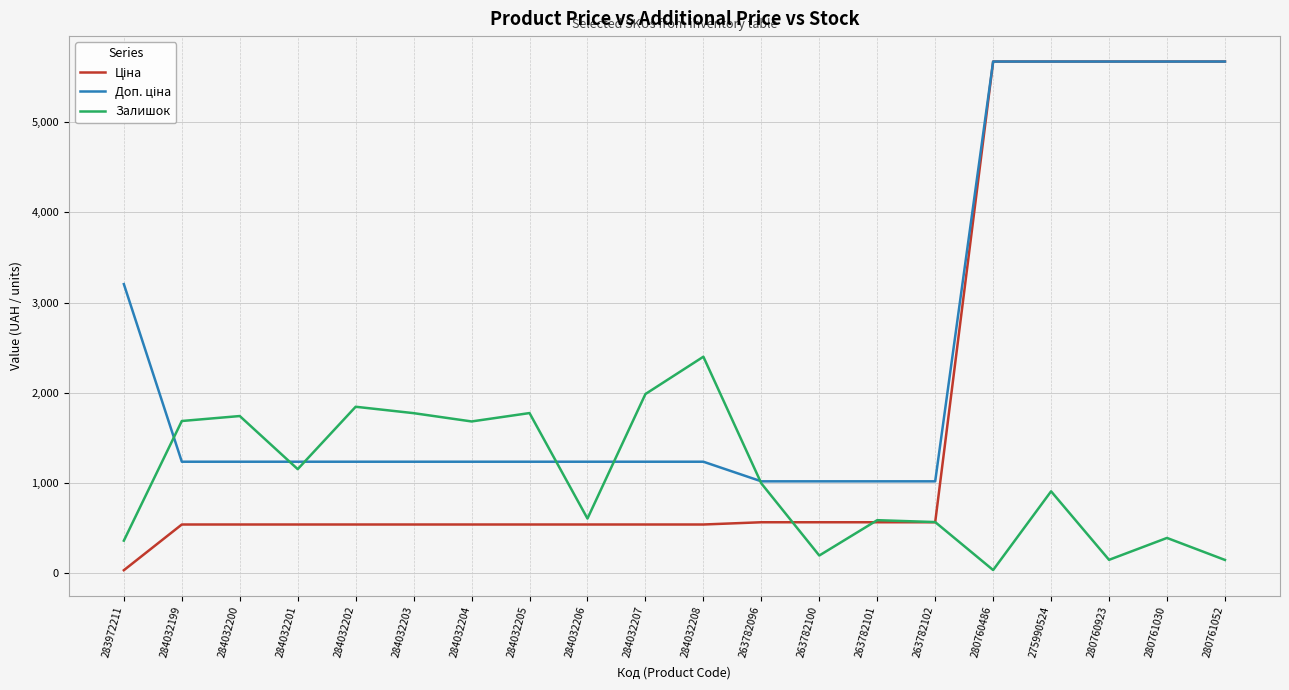

Is it true that Залишок equals 181.0 at 263782101?

False